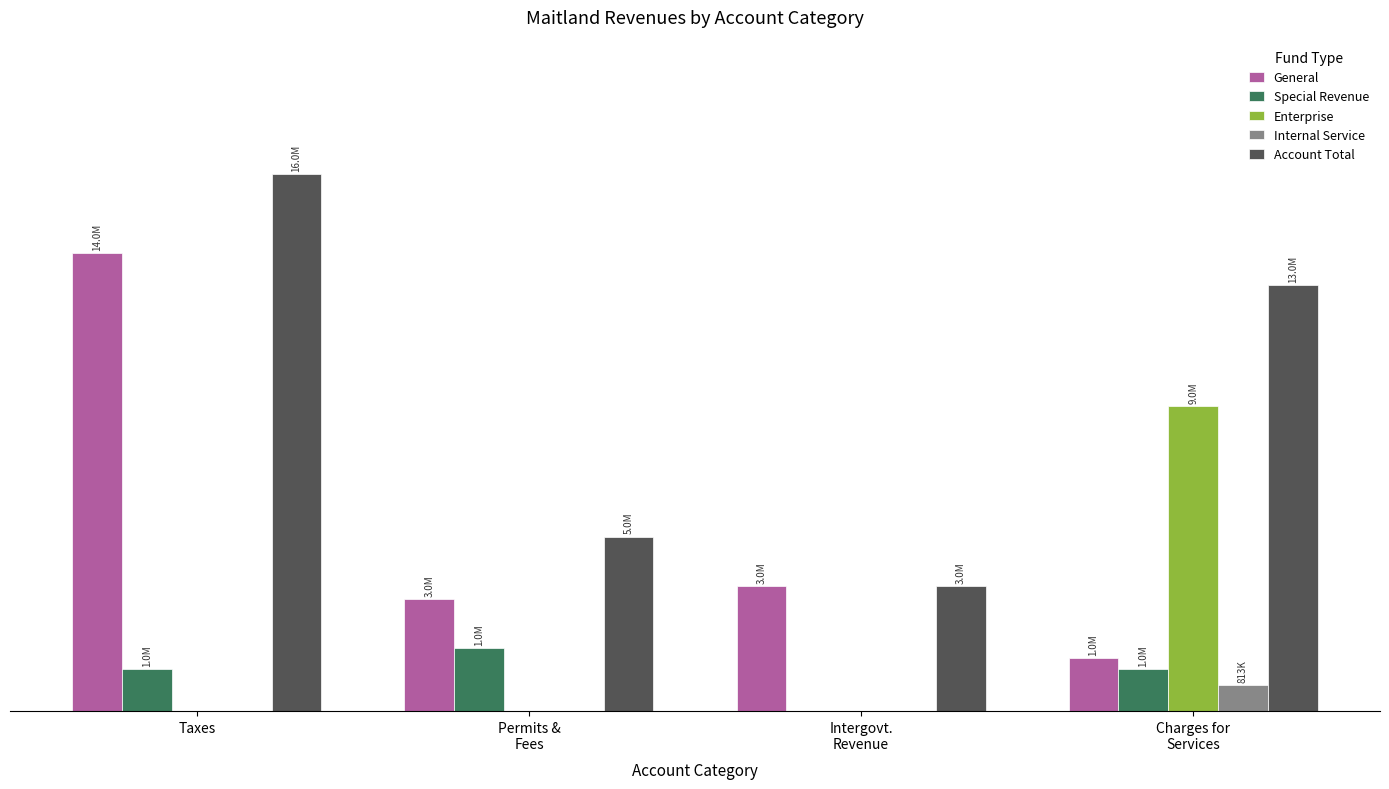

Does the chart contain stacked bars?

No